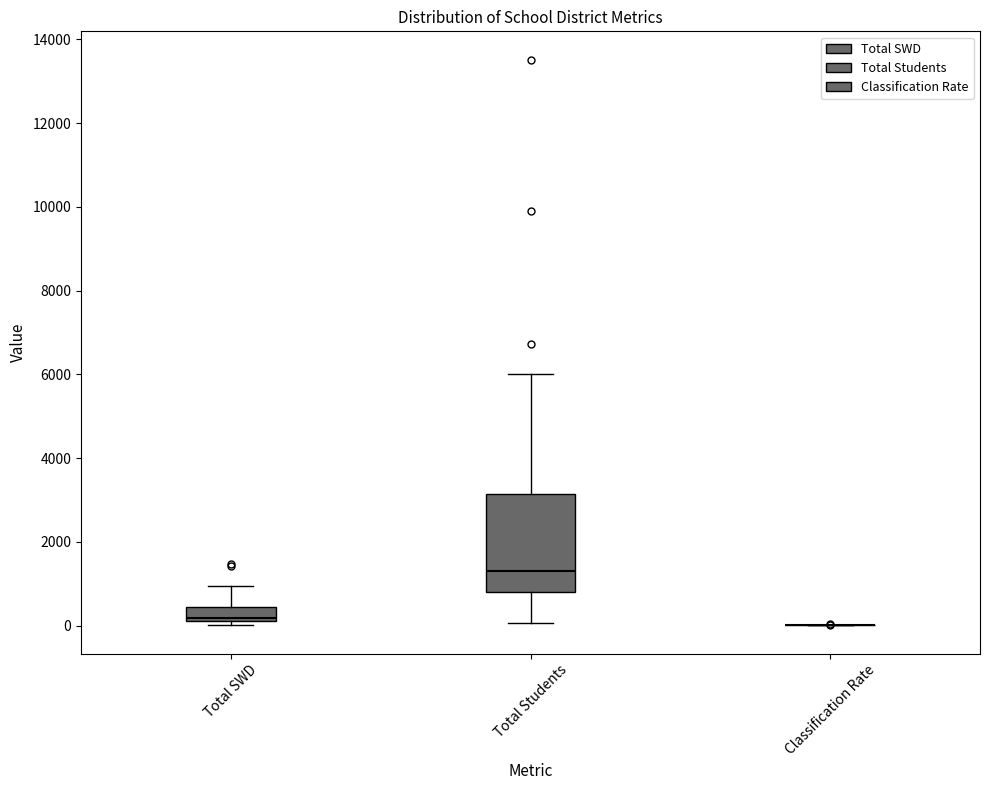

Reading left to right, transcribe this box plot: for each box, give where its median line is, the range the box spans, and where its two whiskers end, as read against the y-axis. The values are not printed on the chart, so give them approximately, as read against the axis.

Total SWD: median 200, box 0 to 400, whiskers 0 (just below the box's lower edge) to 1000
Total Students: median 1400, box 800 to 3200, whiskers 0 to 6000
Classification Rate: box collapsed to a line at 0, whiskers 0 to 0